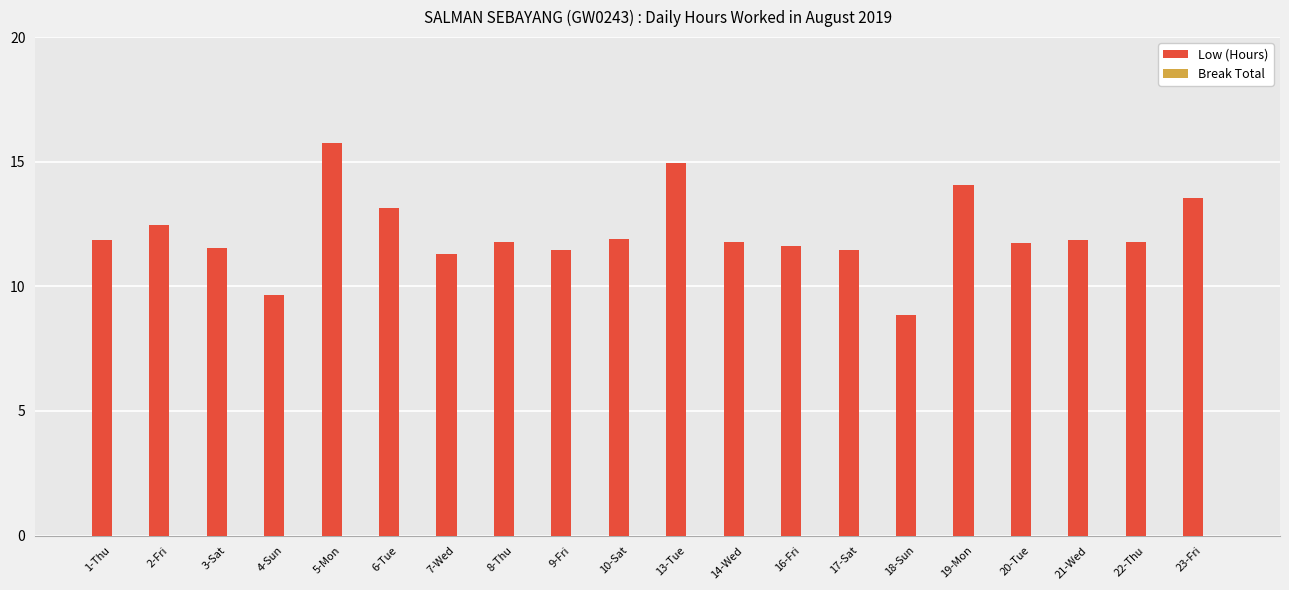

What is the ratio of the value at 13-Tue to the value at 16-Fri?

1.3